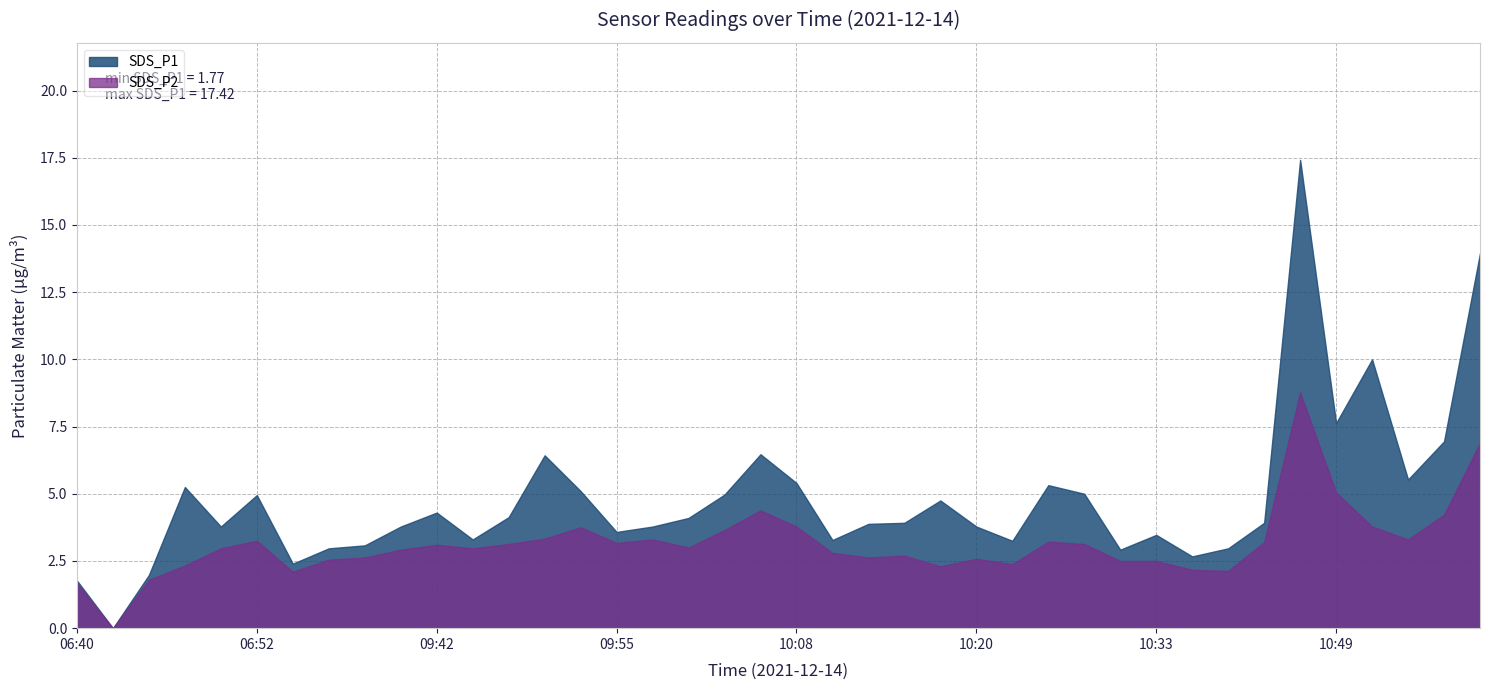

True or false: SDS_P2 and SDS_P1 intersect in this chart.

False